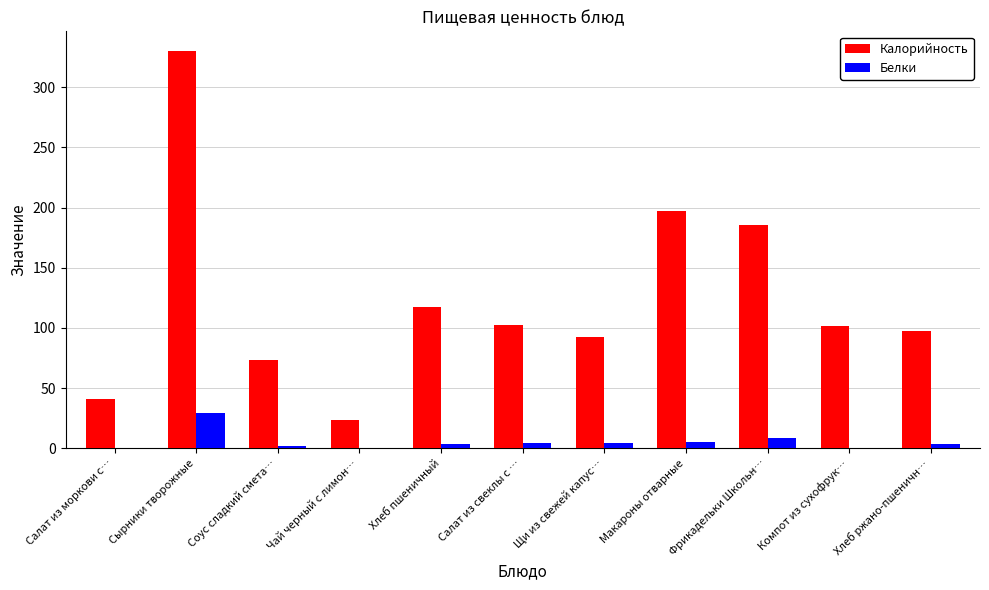

The value of Калорийность at Салат из моркови с… is 9.2. True or false?

False